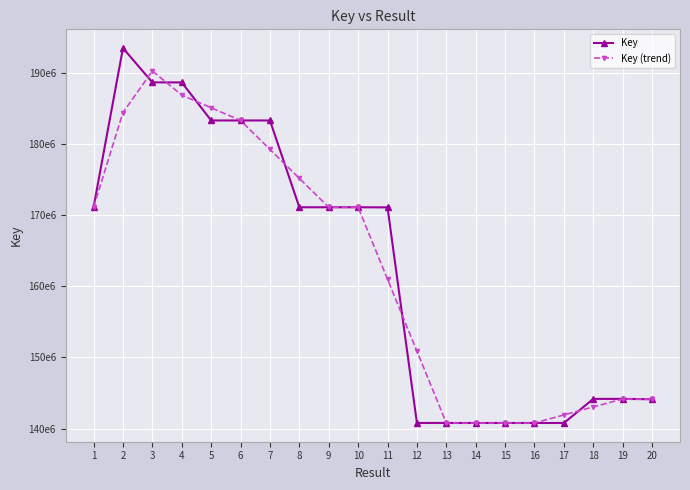

True or false: Key has a value of 57982957.8 at 14.

False